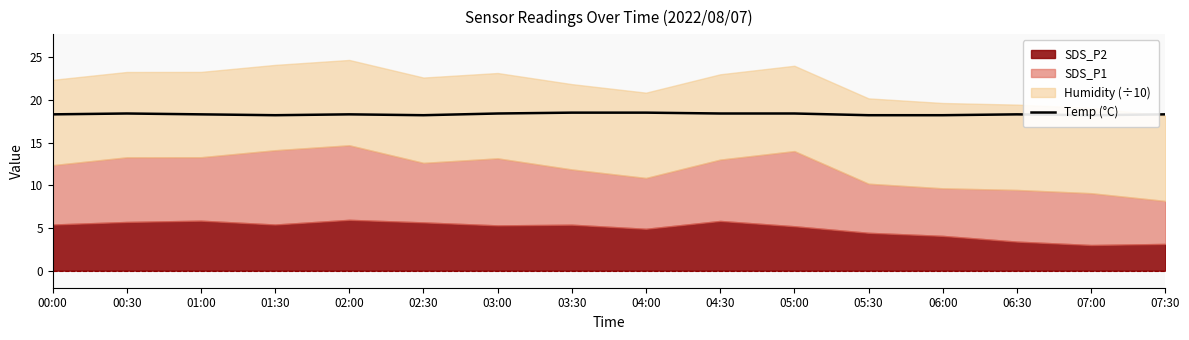

Count the values in the range 18 to 19.

16